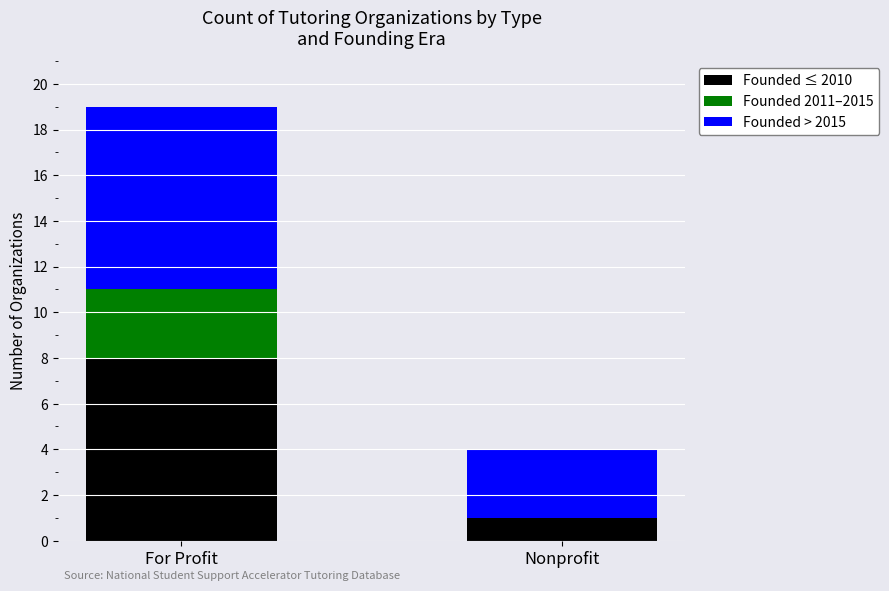

What is the total value across all series at For Profit?

19